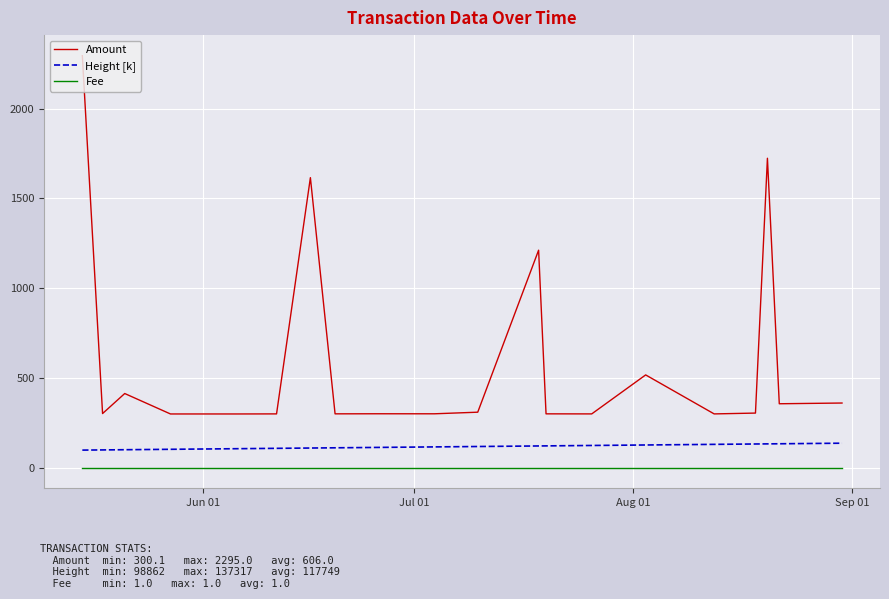

True or false: Amount and Fee intersect in this chart.

False